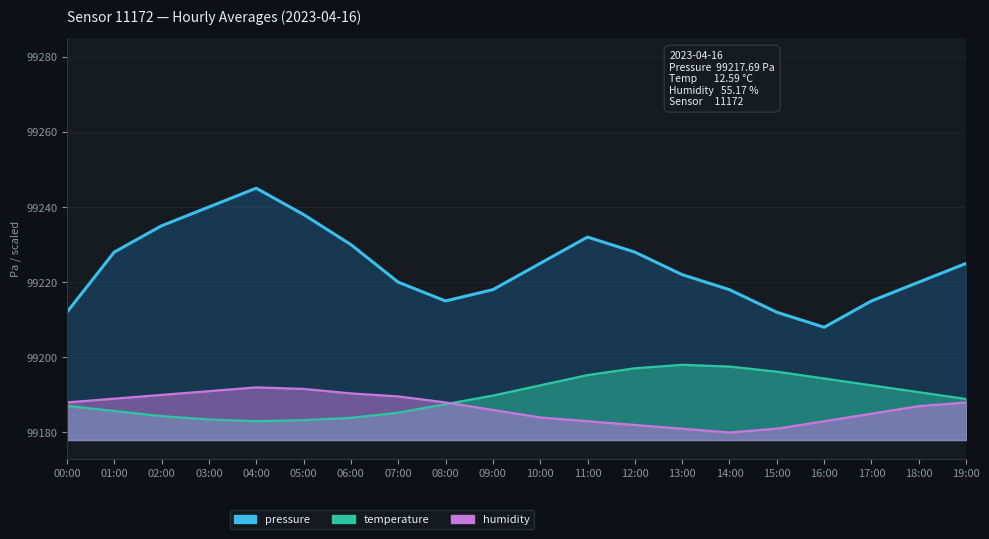

What is the spread (max minus min) of values at 00:00?

24.9